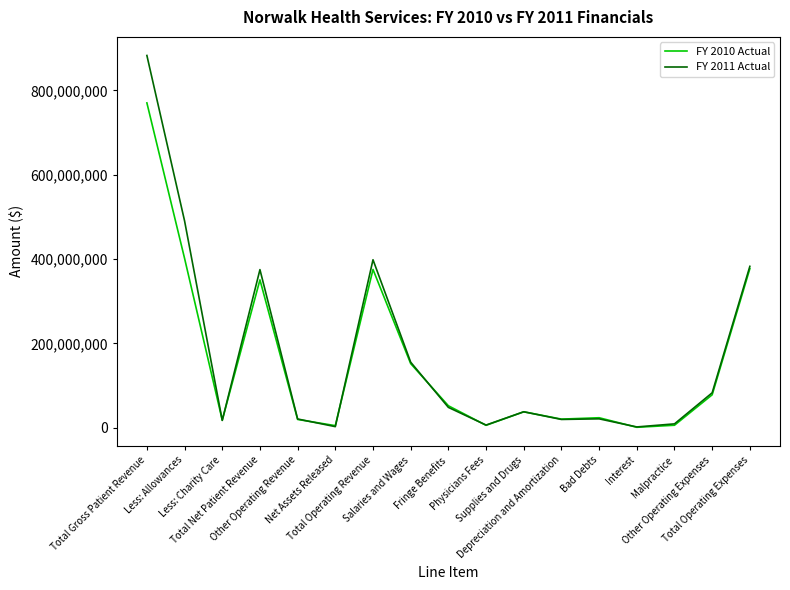

True or false: FY 2010 Actual has more than 2 points higher than both neighbors.

True